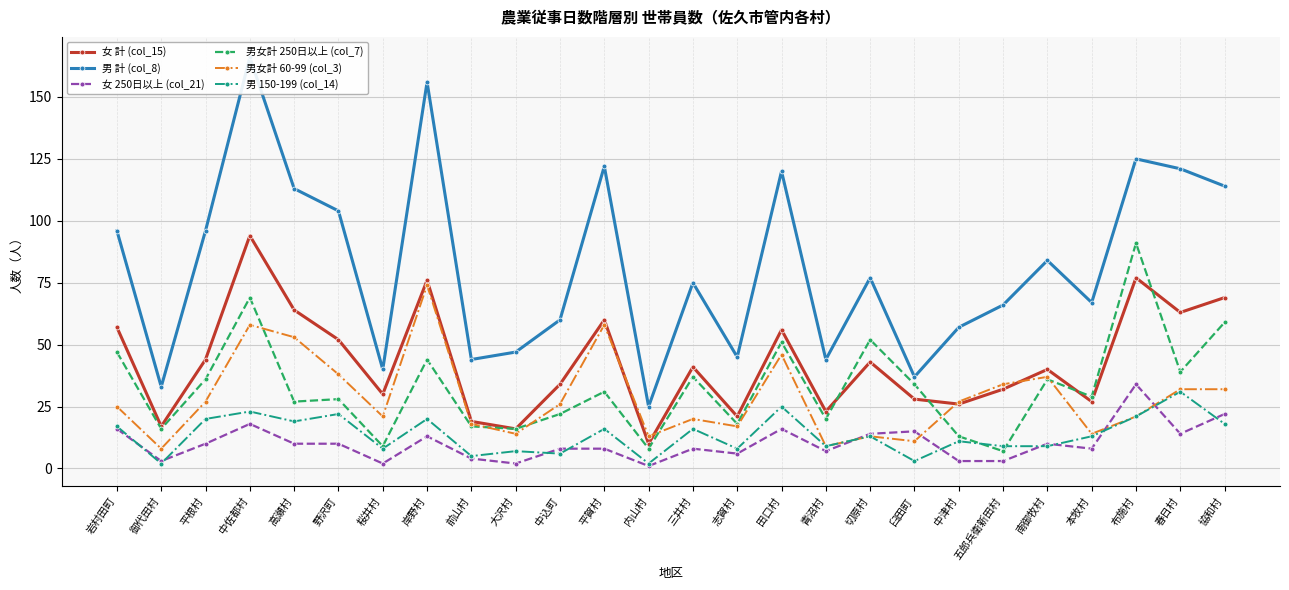

True or false: 女 計 (col_15) and 男 150-199 (col_14) cross at least once.

False